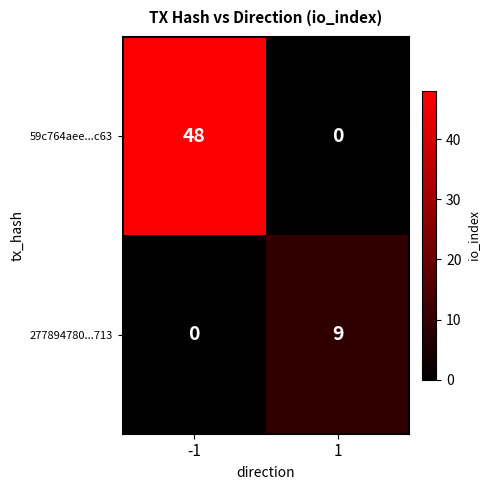

Read the 59c764aee...c63 value at -1, to the nearest 5.

50